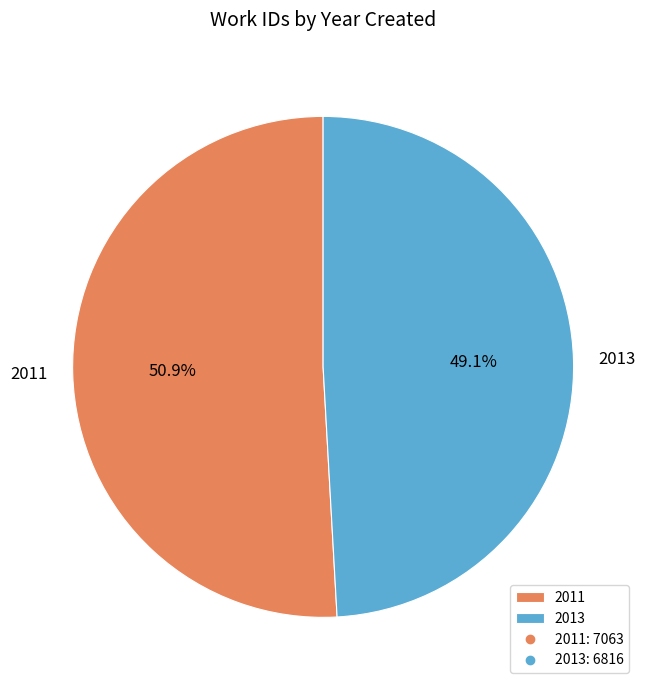

What is the smallest slice in the pie chart?

2013